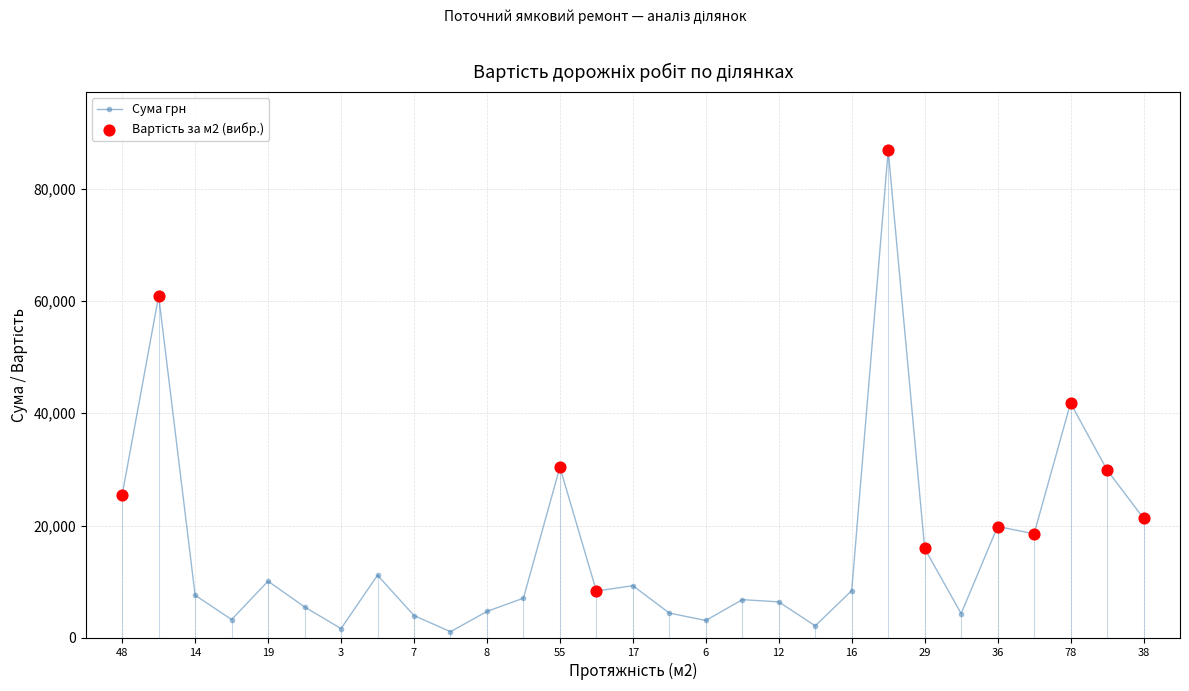

What is the maximum value shown in the chart?

86817.4